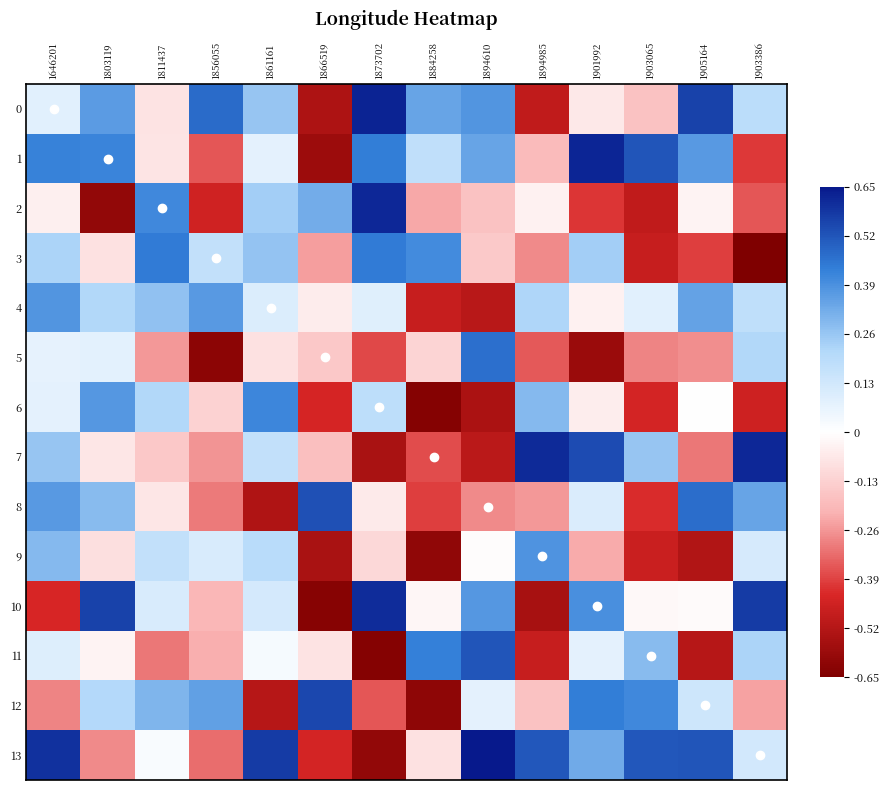

Between 1856055 and 1894610, which series saw the biggest shift?

5